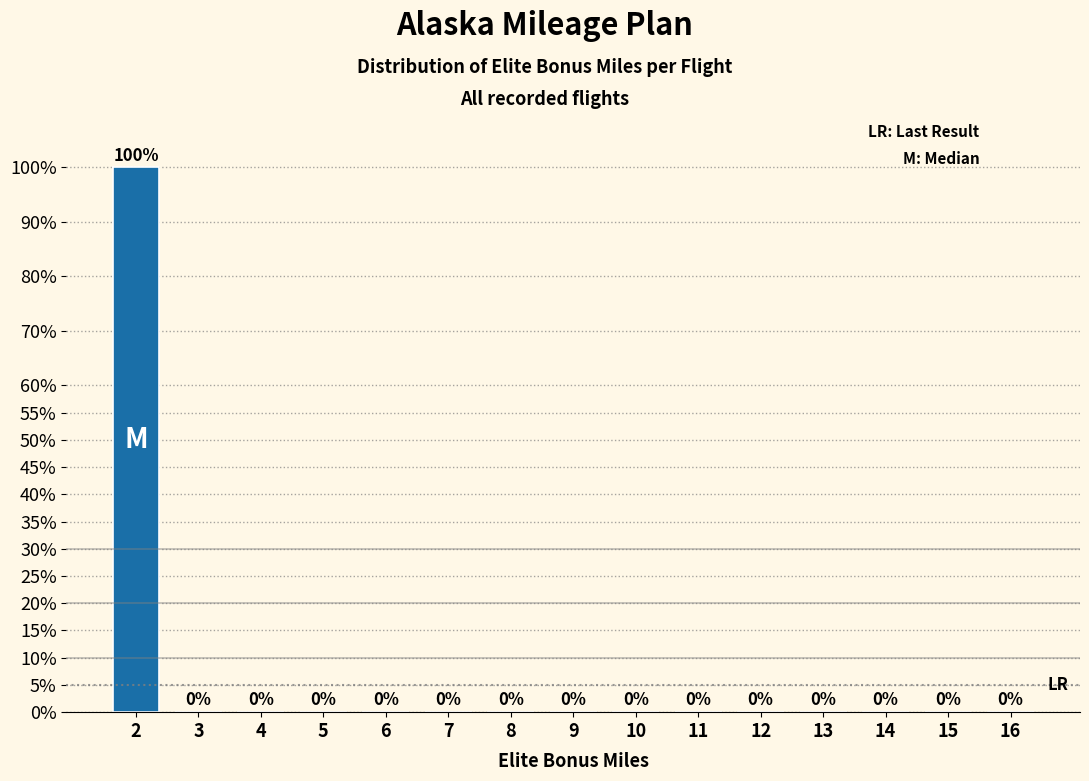

Reading left to right, transcribe all the data shown in this chart.

2=100	3=0	4=0	5=0	6=0	7=0	8=0	9=0	10=0	11=0	12=0	13=0	14=0	15=0	16=0